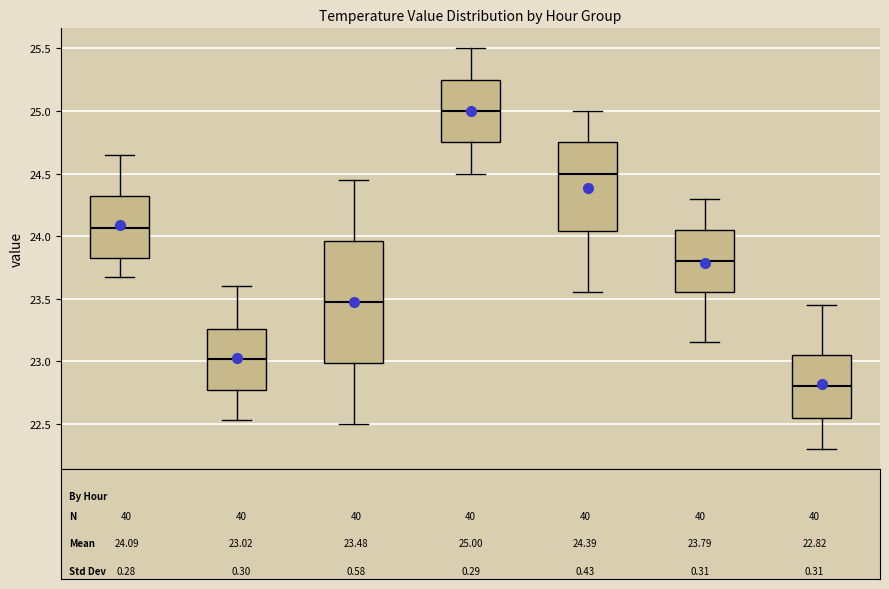

Which box is the tallest, from its lower edge to its upper edge?

06:00-08:59